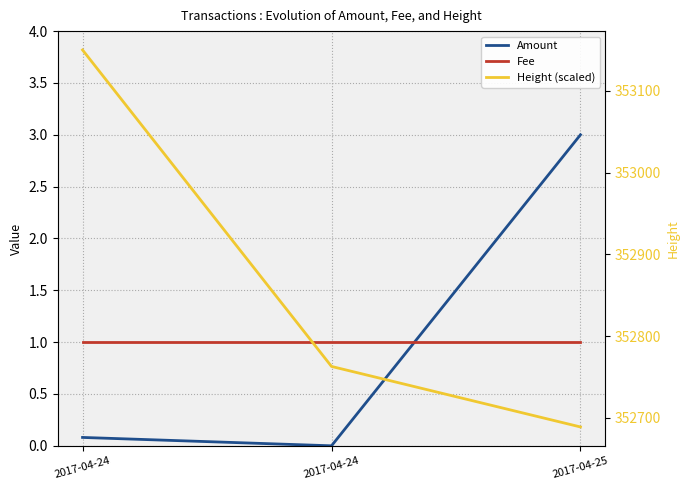

Is it true that Height (scaled) equals 86596.1 at 2017-04-25?

False